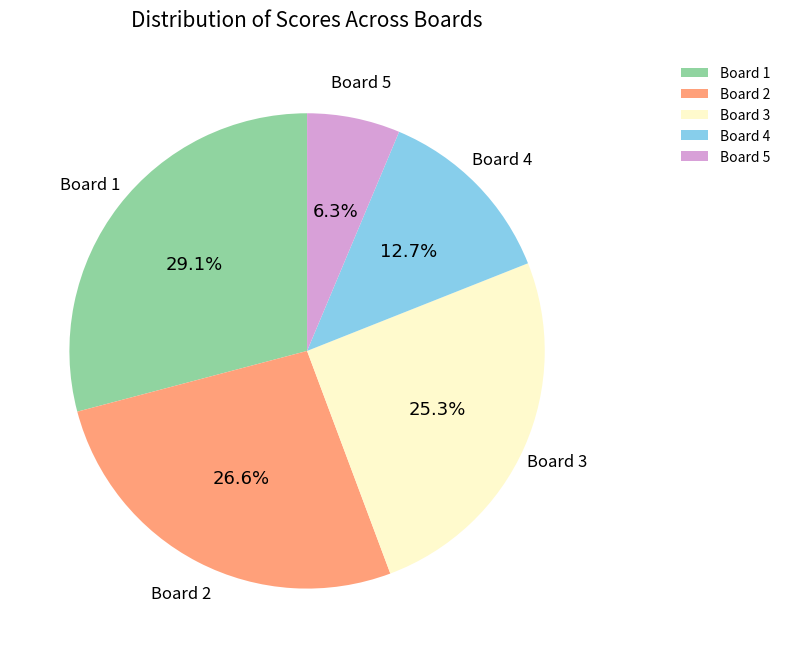

How many slices are in this pie chart?

5